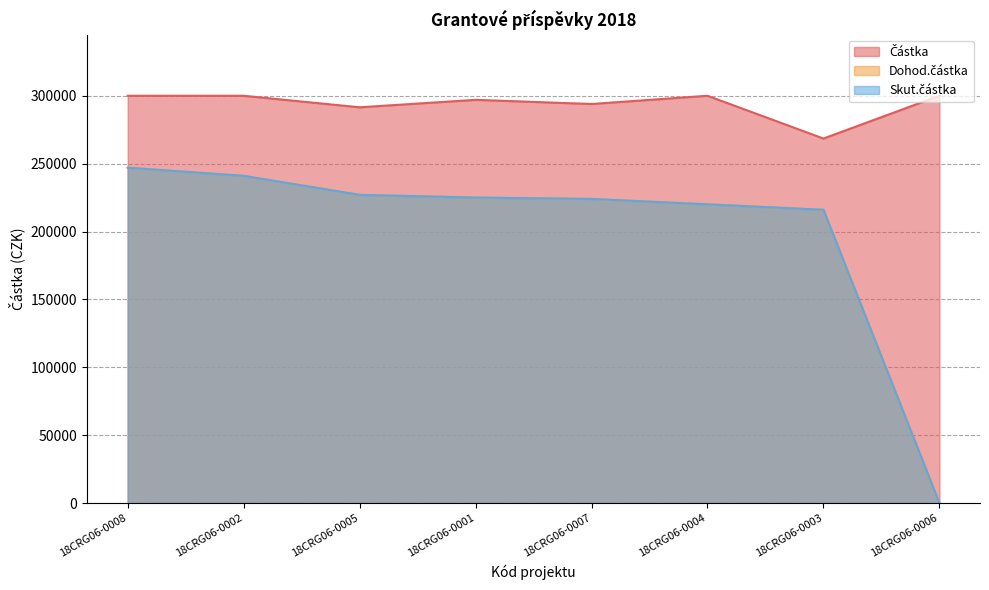

What is the sum of the Skut.částka values at 18CRG06-0005 and 18CRG06-0006?

227000